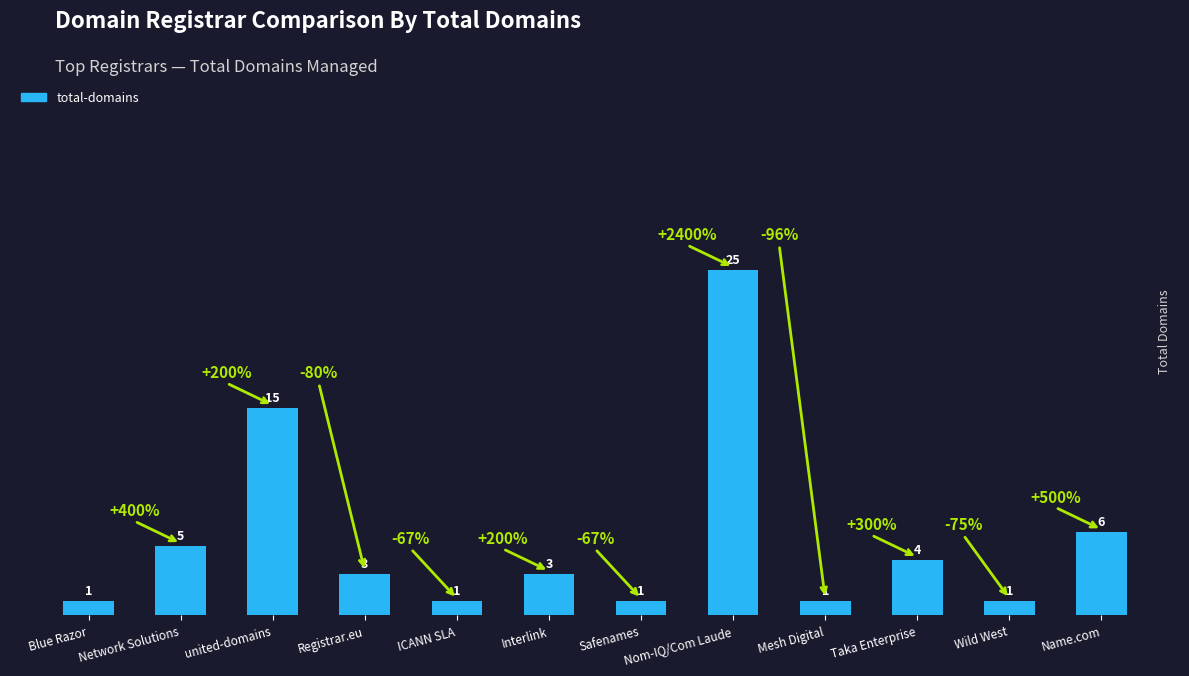

Reading left to right, extract all data points from this chart.

1	5	15	3	1	3	1	25	1	4	1	6